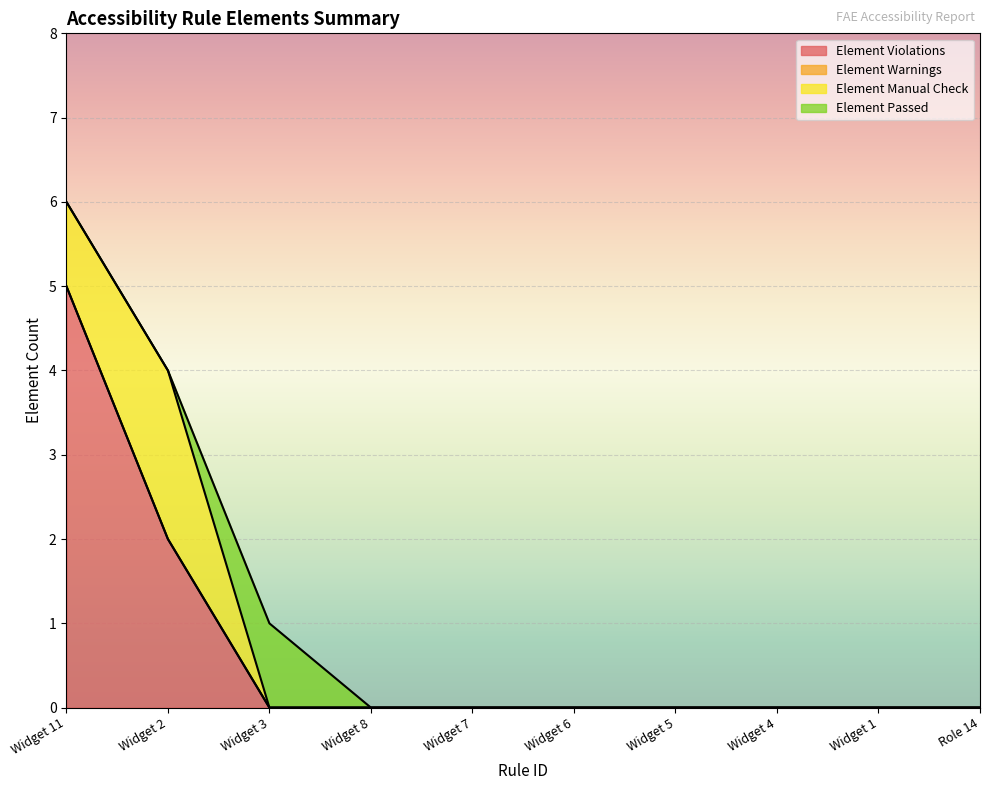

Is it true that Element Warnings equals 0 at Widget 4?

True